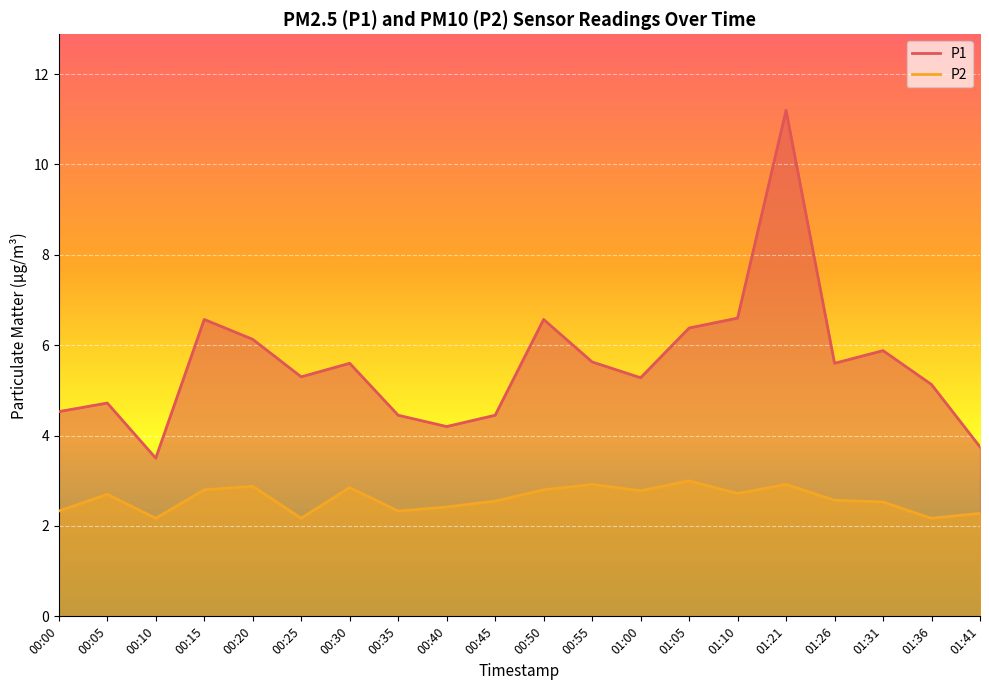

At which label does P1 reach its minimum?

00:10